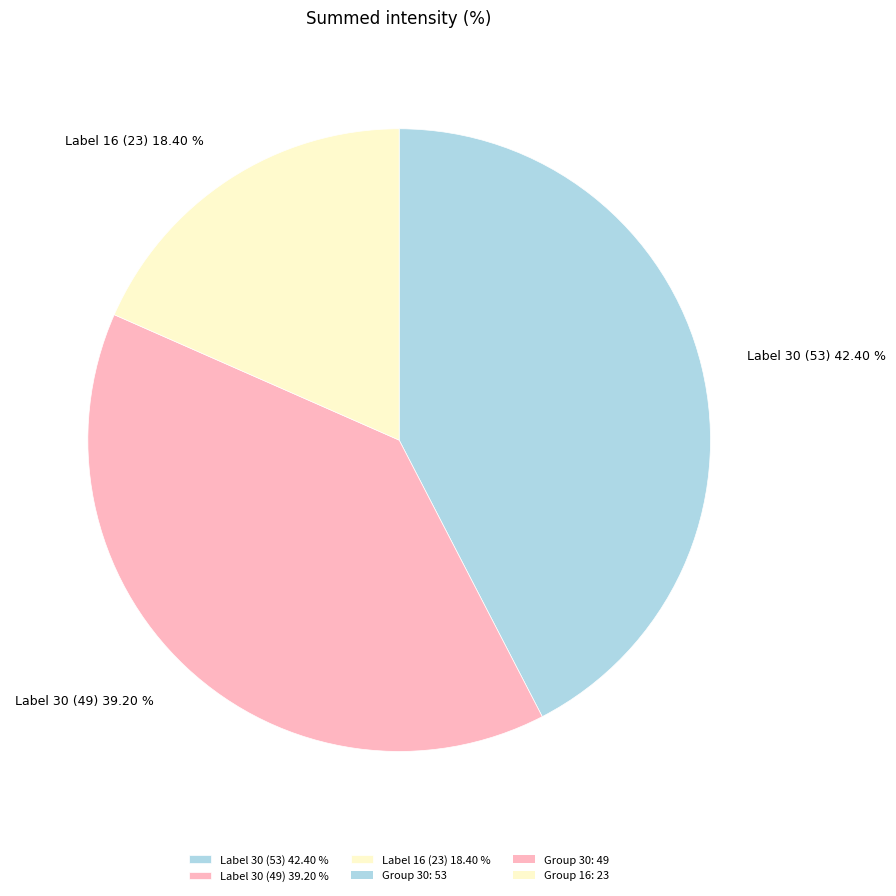

Between Label 16 (23) 18.40 % and Label 30 (49) 39.20 %, which is larger?

Label 30 (49) 39.20 %